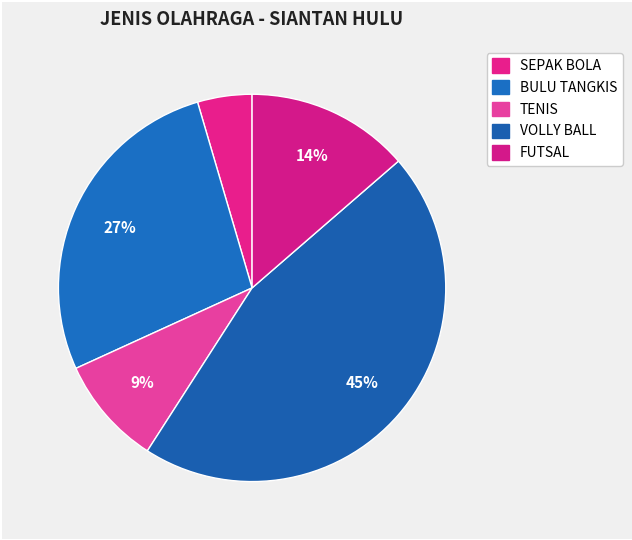

How many slices are in this pie chart?

5